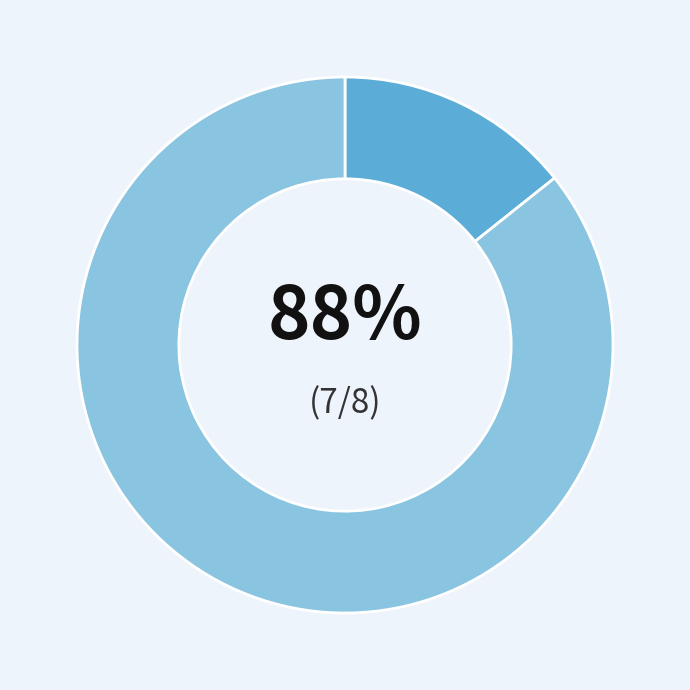

Is the sum of Hoe kan je witwassen herkennen and Inleiding witwassen greater than half?

No